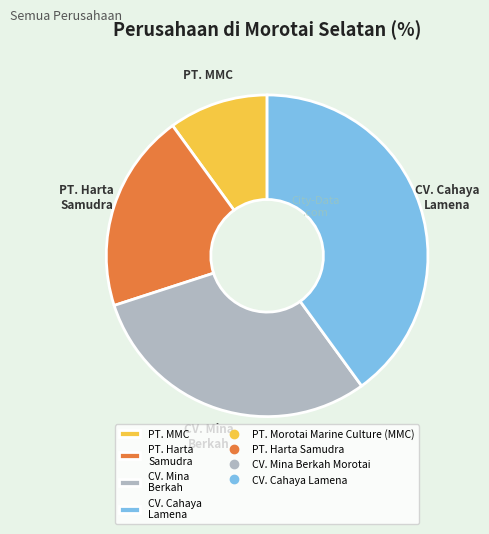

Is there a majority slice in this chart?

No